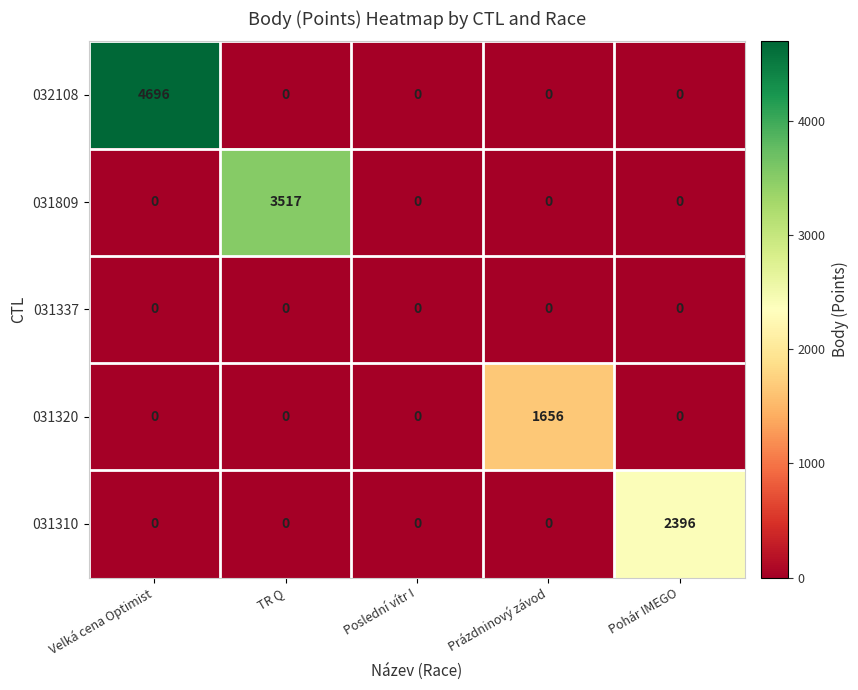

What is the total value across all series at Velká cena Optimist?

4696